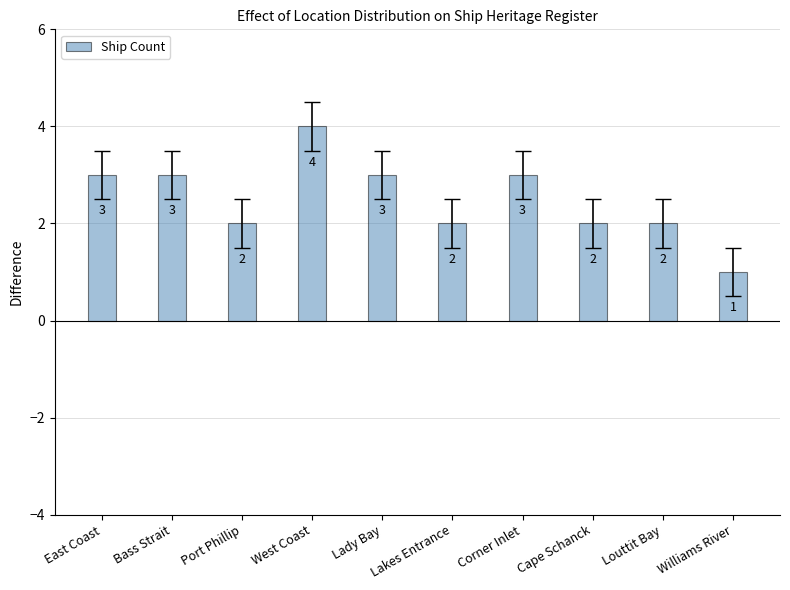

Which has a higher value, Lady Bay or Louttit Bay?

Lady Bay